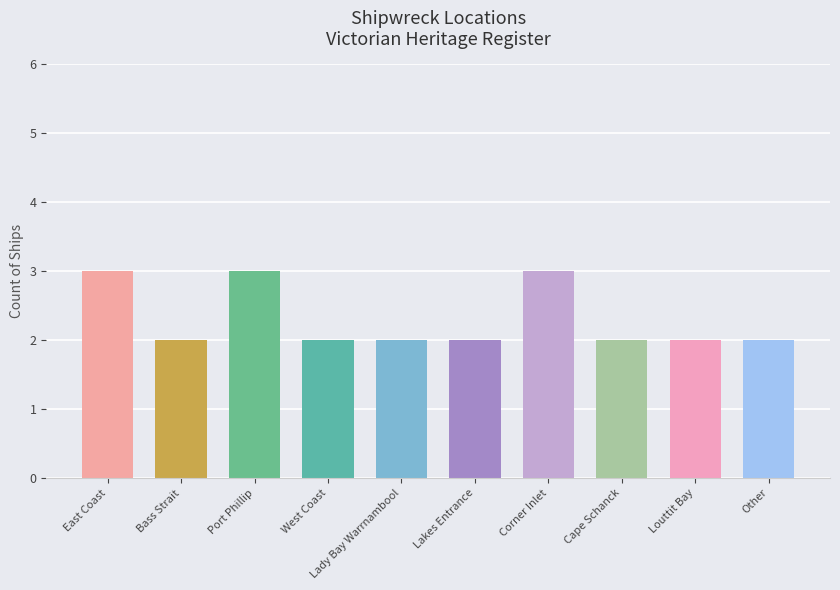

Reading left to right, list all the values displayed in this chart.

East Coast=3	Bass Strait=2	Port Phillip=3	West Coast=2	Lady Bay Warrnambool=2	Lakes Entrance=2	Corner Inlet=3	Cape Schanck=2	Louttit Bay=2	Other=2